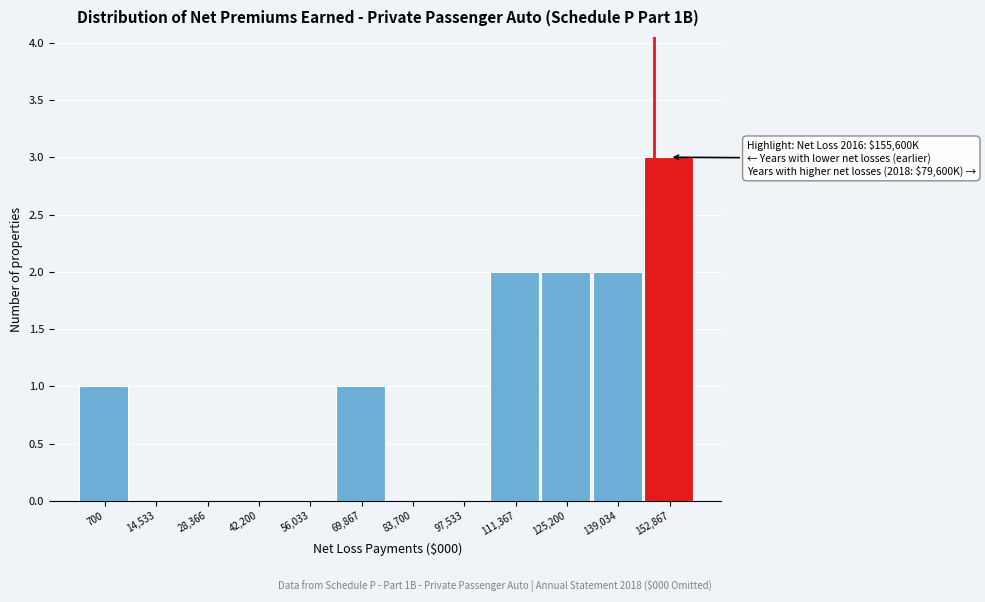

Reading left to right, transcribe all the data shown in this chart.

700=1	14,533=0	28,366=0	42,200=0	56,033=0	69,867=1	83,700=0	97,533=0	111,367=2	125,200=2	139,034=2	152,867=3